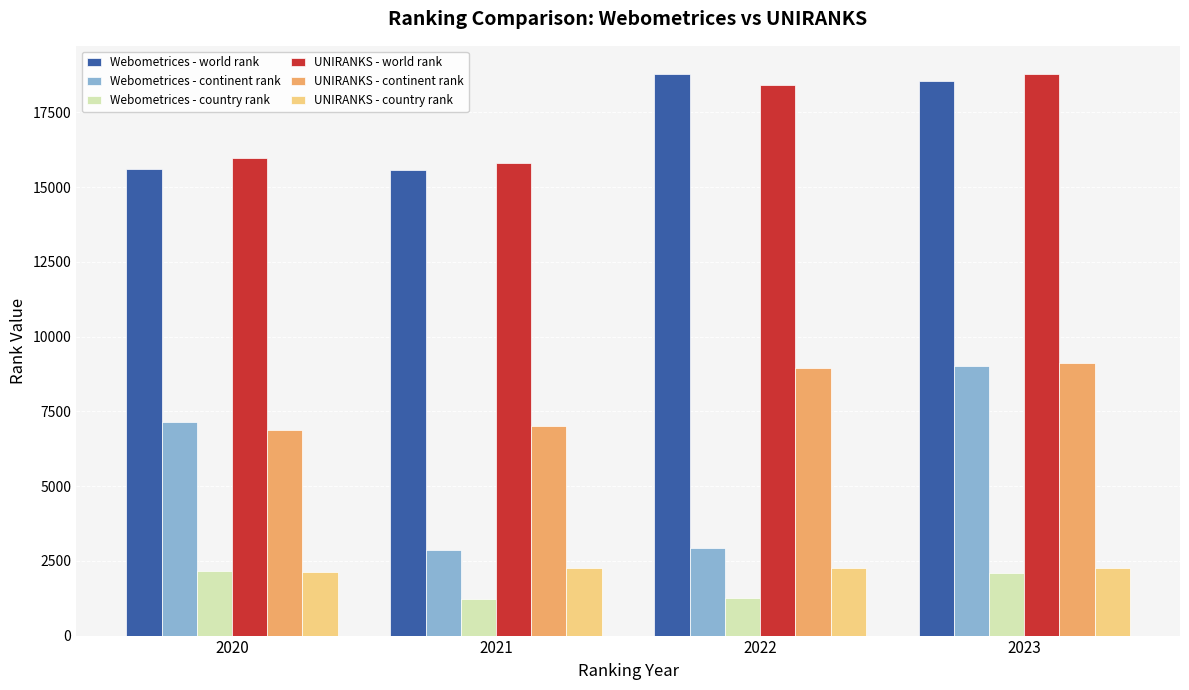

Which series has the largest range (max minus min)?

Webometrices - continent rank